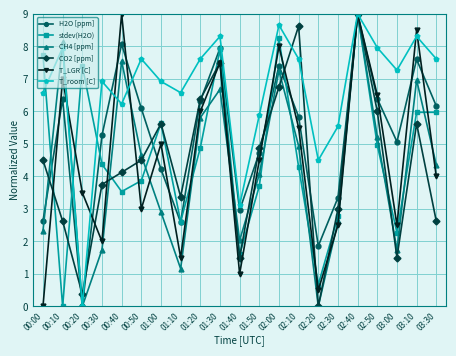

Is this an area chart (filled region under the line)?

No